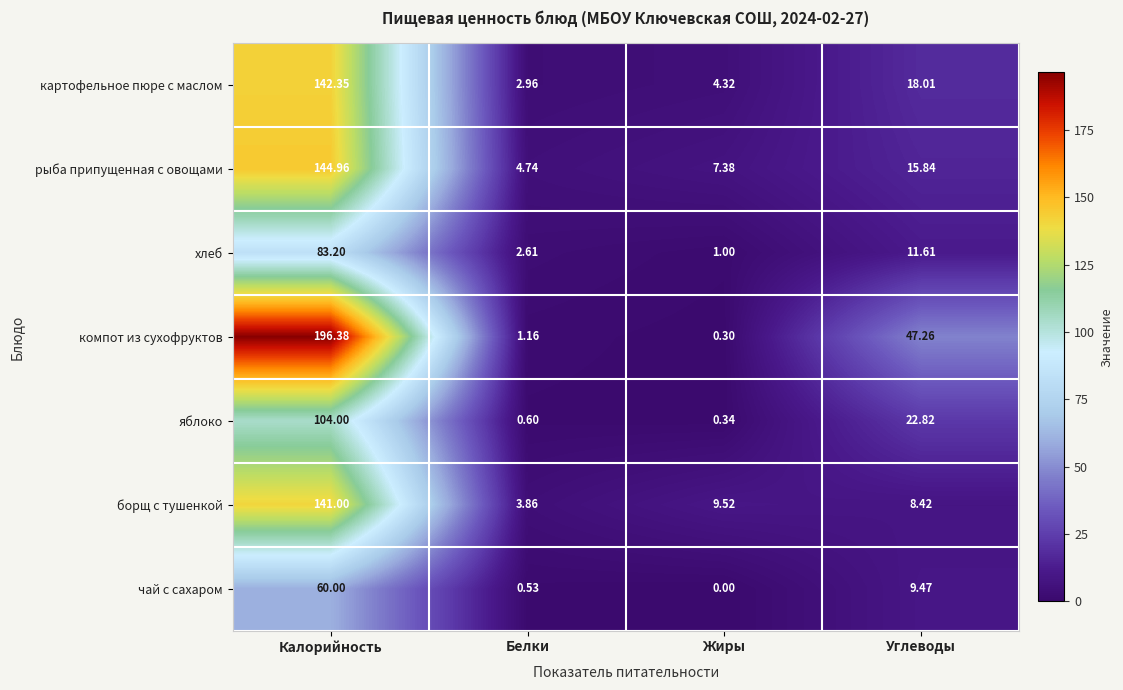

Which series has the largest range (max minus min)?

компот из сухофруктов